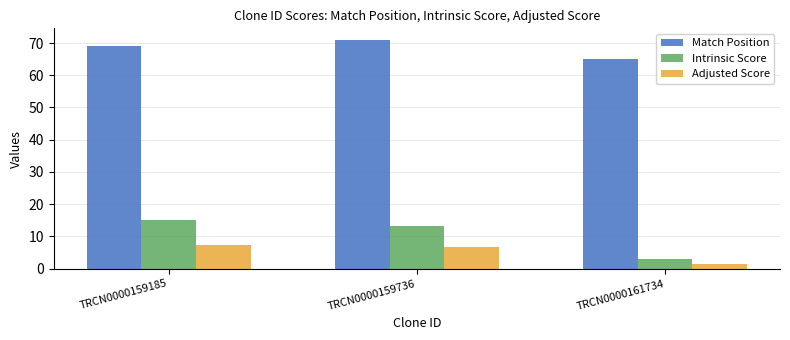

What is the minimum value for Adjusted Score?

1.5